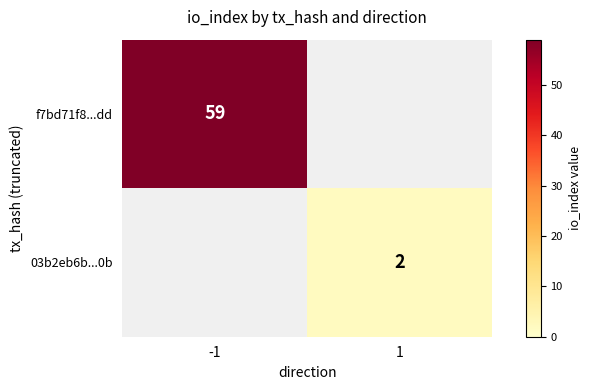

True or false: 03b2eb6b...0b has a value of 3 at 1.

False